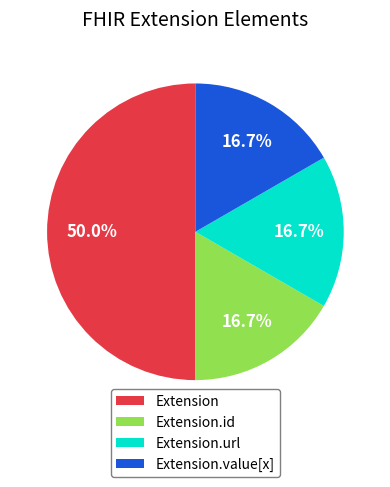

How many segments does this pie chart have?

4